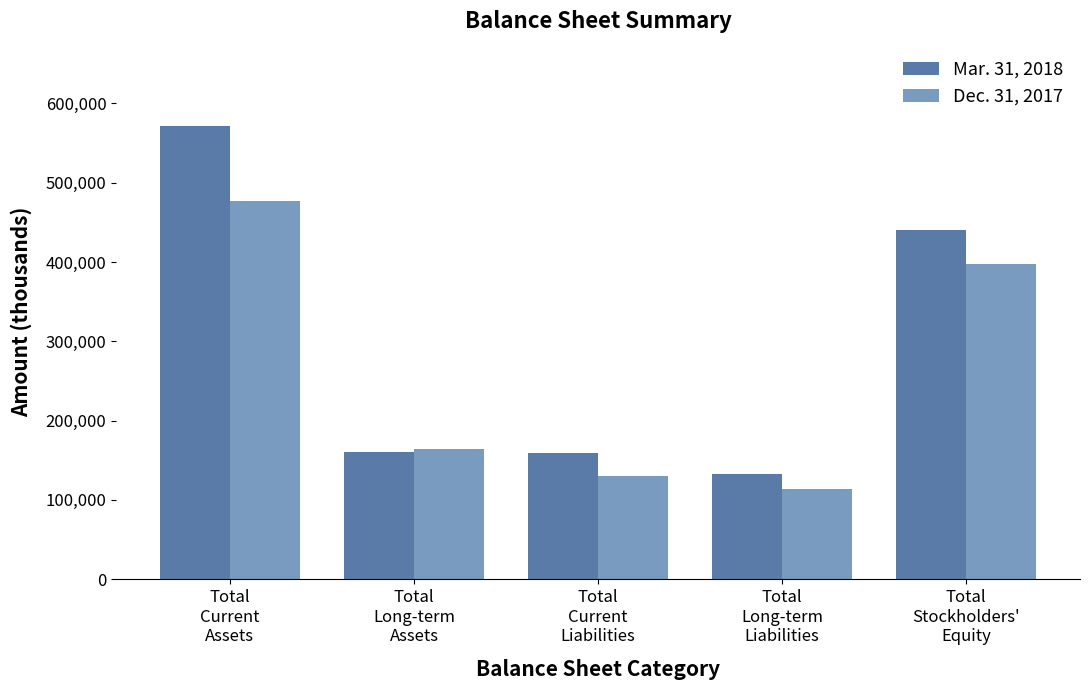

What is the highest value of the Dec. 31, 2017 series?

476686